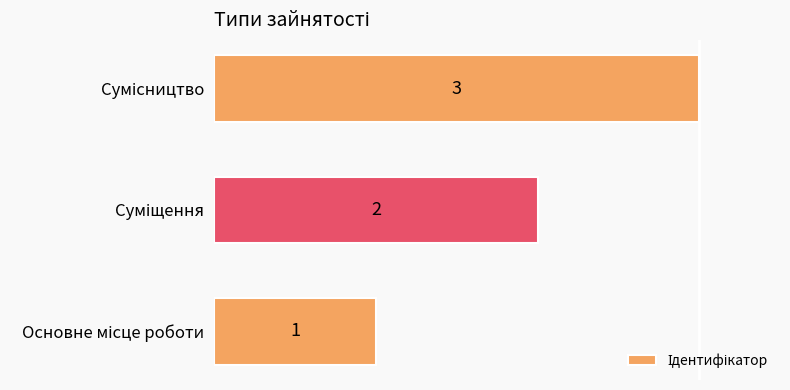

What is the sum of all values?

6